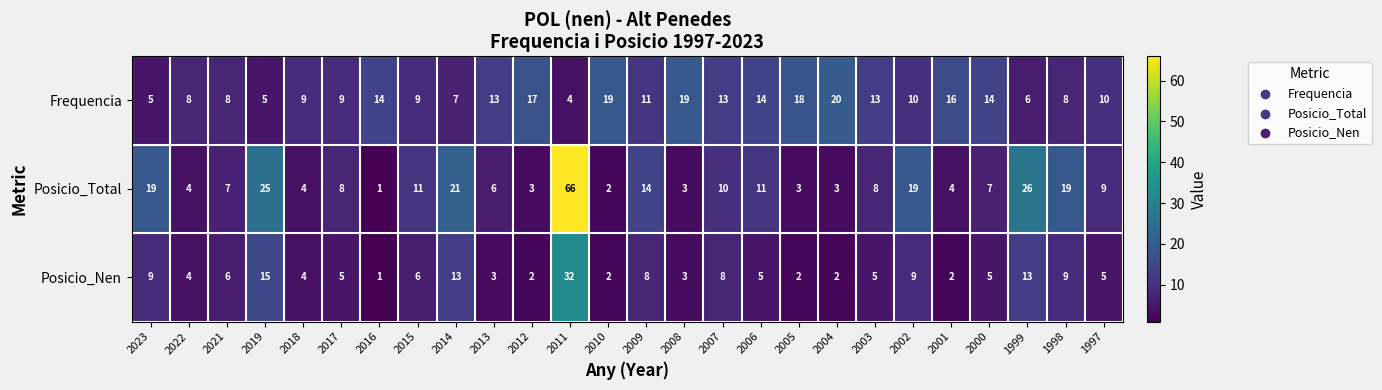

What is the spread (max minus min) of values at 2015?

5